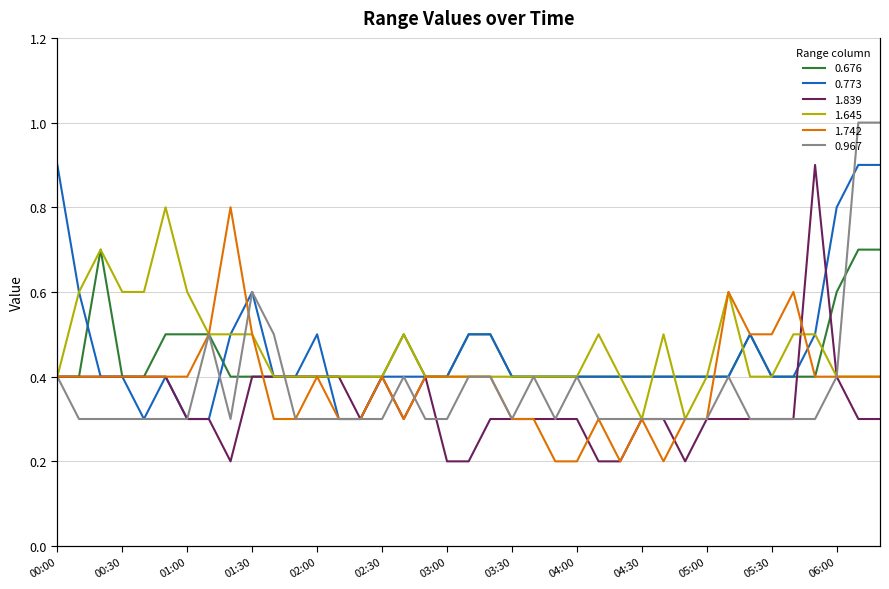

How many times do 0.967 and 1.839 cross each other?

4